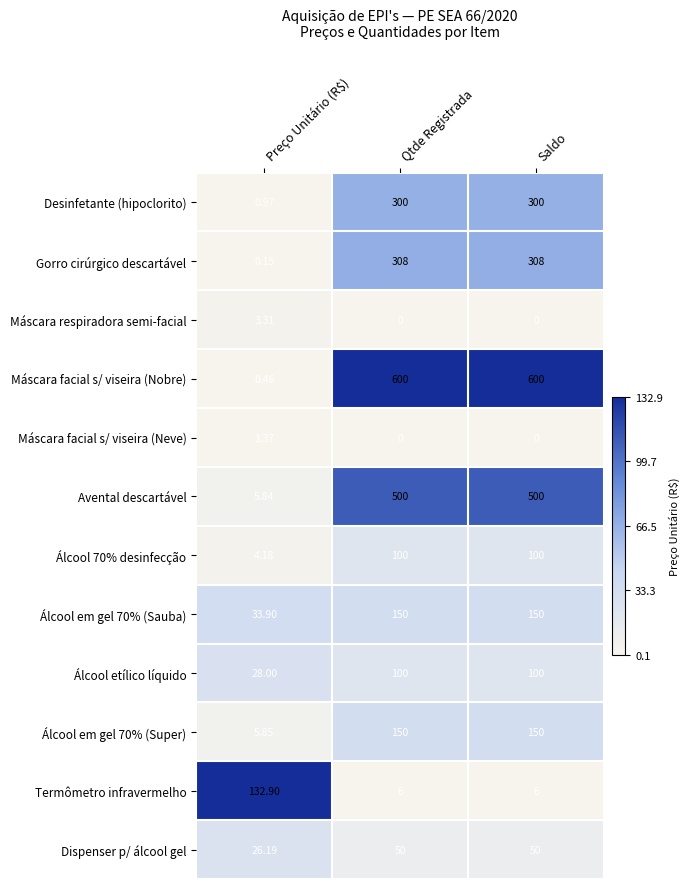

Which series has the largest range (max minus min)?

Máscara facial s/ viseira (Nobre)